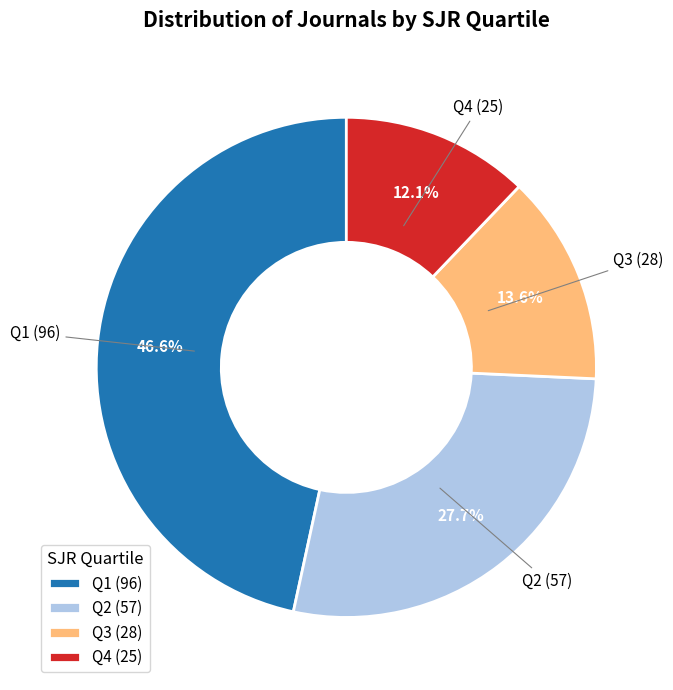

What percentage is the Q3 slice, to the nearest percent?

14%